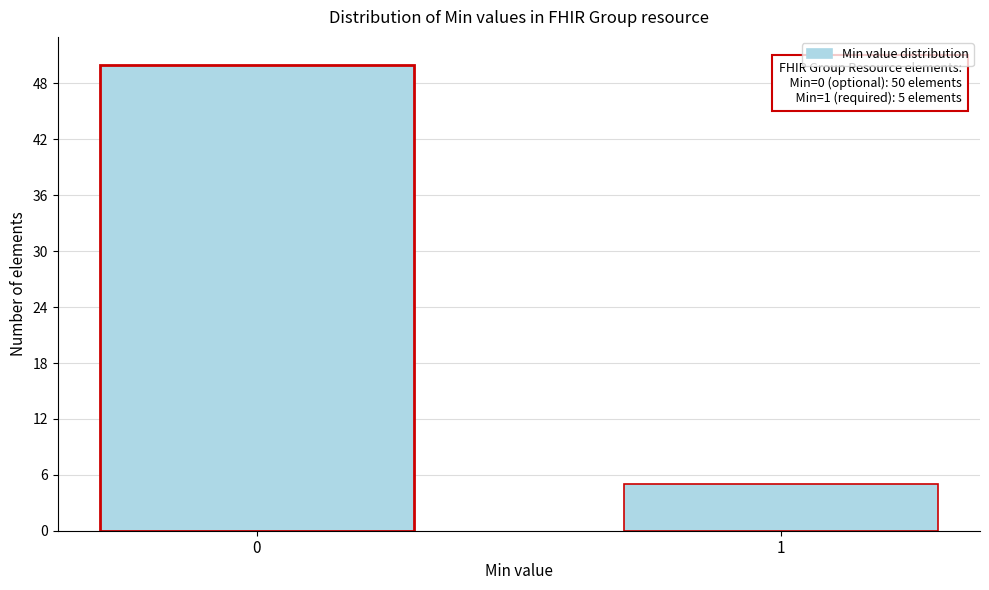

Reading left to right, transcribe all the data shown in this chart.

0=50	1=5